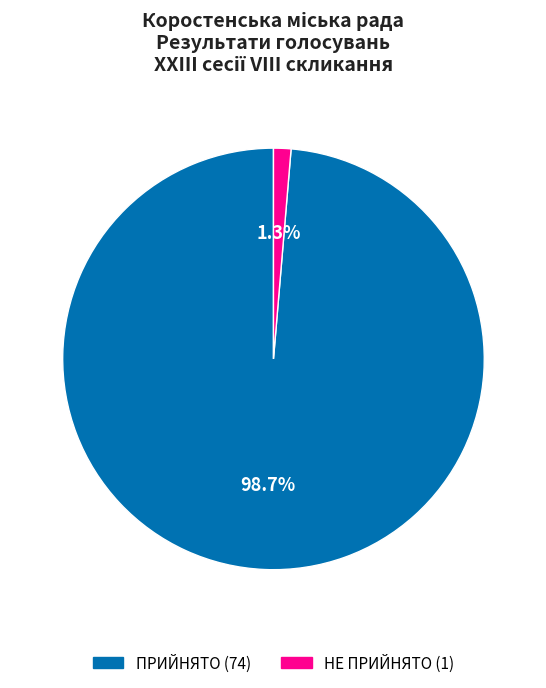

To the nearest percent, what is the difference between the ПРИЙНЯТО and НЕ ПРИЙНЯТО slice percentages?

97%